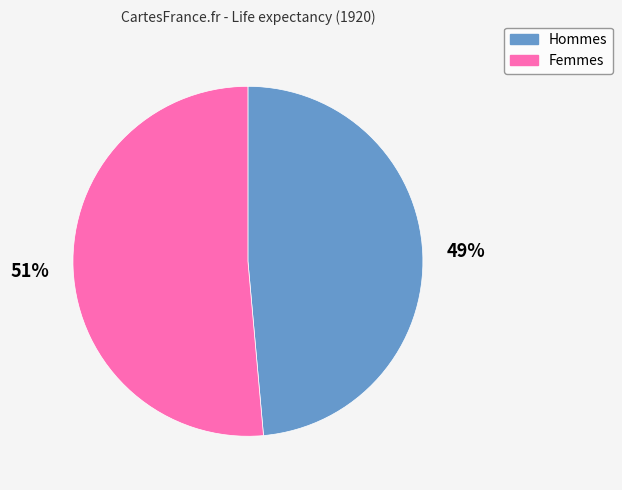

Does any single category account for the majority?

Yes